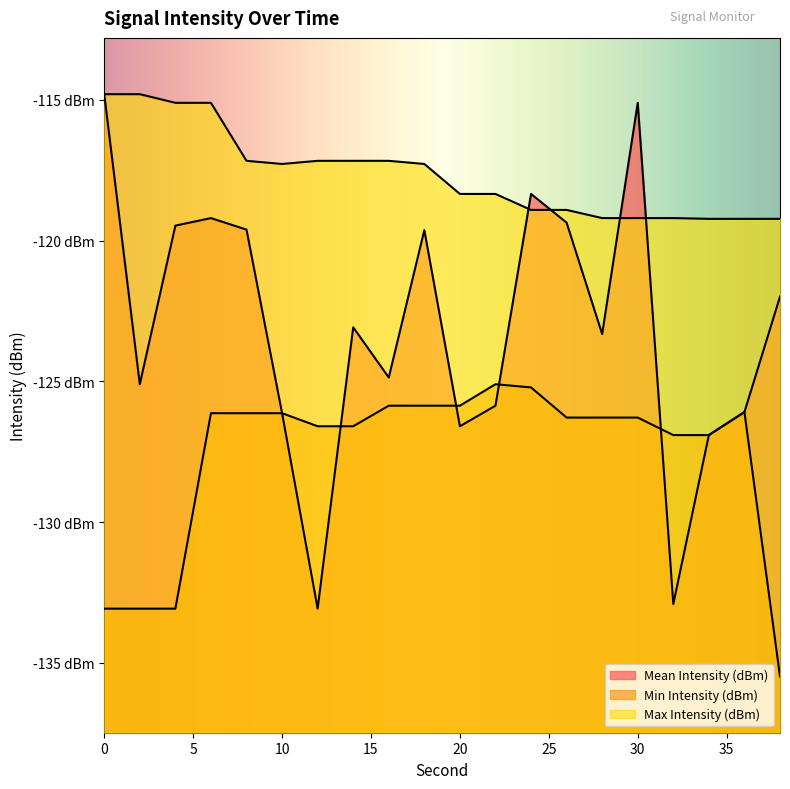

Reading left to right, list all the values displayed in this chart.

Mean Intensity (dBm): 0=-114.8	2=-125.1	4=-119.5	6=-119.2	8=-119.6	10=-126.1	12=-133.1	14=-123.1	16=-124.9	18=-119.6	20=-126.6	22=-125.9	24=-118.3	26=-119.4	28=-123.3	30=-115.1	32=-132.9	34=-126.9	36=-126.1	38=-122.0
Min Intensity (dBm): 0=-133.1	2=-133.1	4=-133.1	6=-126.1	8=-126.1	10=-126.1	12=-126.6	14=-126.6	16=-125.9	18=-125.9	20=-125.9	22=-125.1	24=-125.2	26=-126.3	28=-126.3	30=-126.3	32=-126.9	34=-126.9	36=-126.1	38=-135.5
Max Intensity (dBm): 0=-114.8	2=-114.8	4=-115.1	6=-115.1	8=-117.2	10=-117.3	12=-117.2	14=-117.2	16=-117.2	18=-117.3	20=-118.3	22=-118.3	24=-118.9	26=-118.9	28=-119.2	30=-119.2	32=-119.2	34=-119.2	36=-119.2	38=-119.2